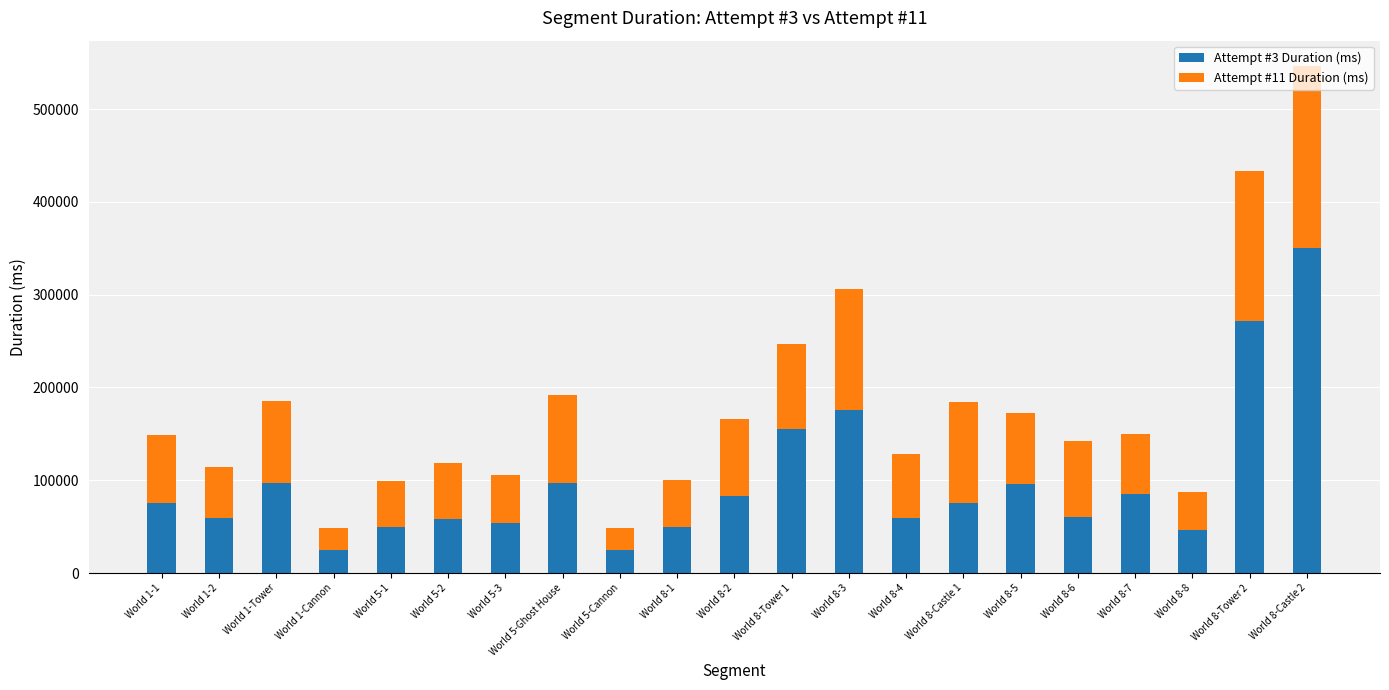

At which category is the sum across all series the highest?

World 8-Castle 2